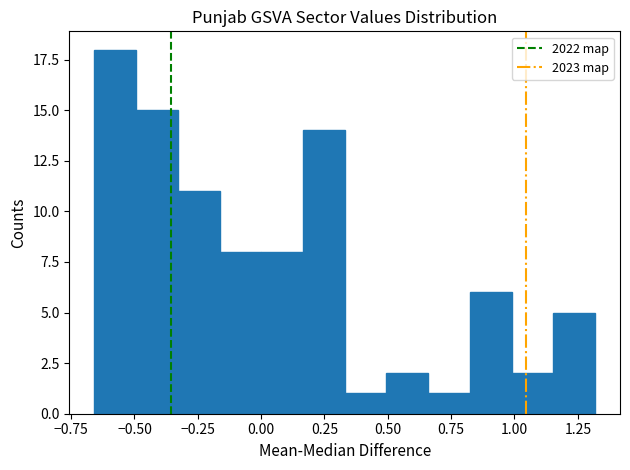

Around what value on the x-axis is the tallest bar? Give the approximate position of its centre, as read against the axis.

-0.60